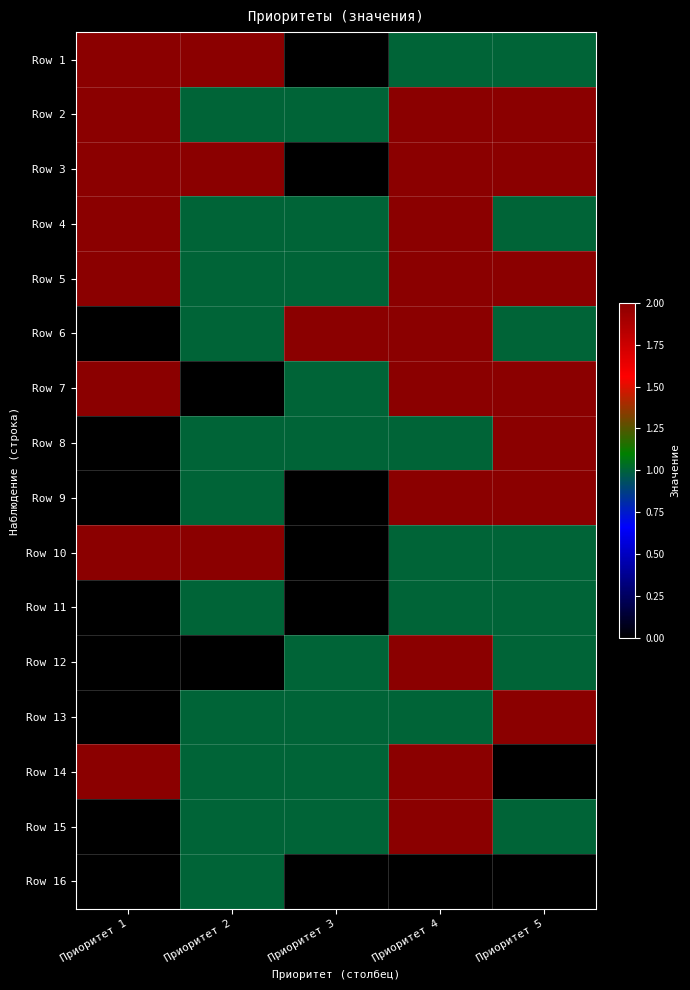

What is the spread (max minus min) of values at Приоритет 2?

2